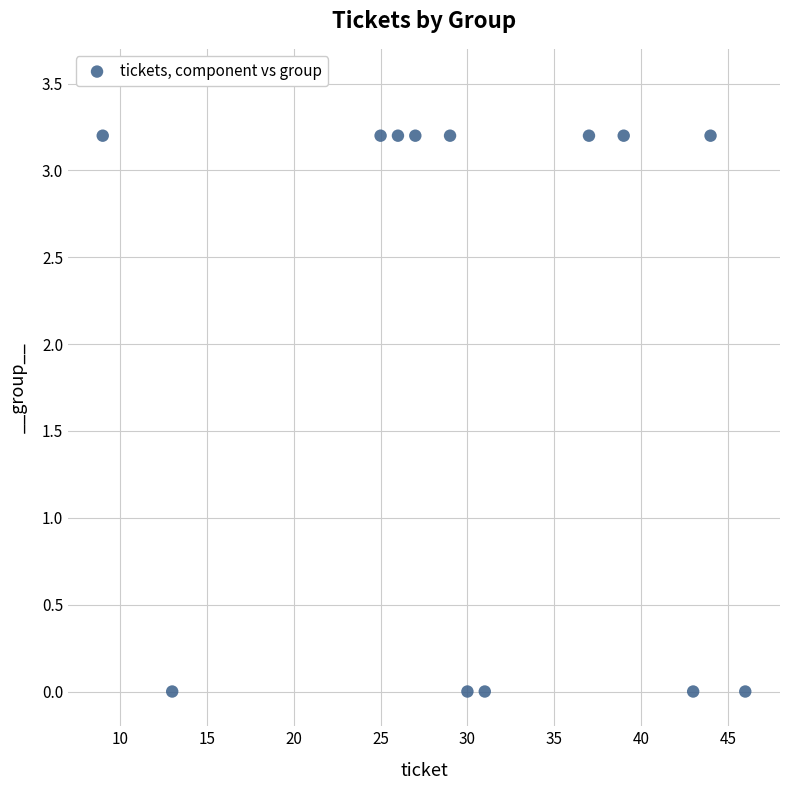

What is the range of X values (max minus min)?

37.0